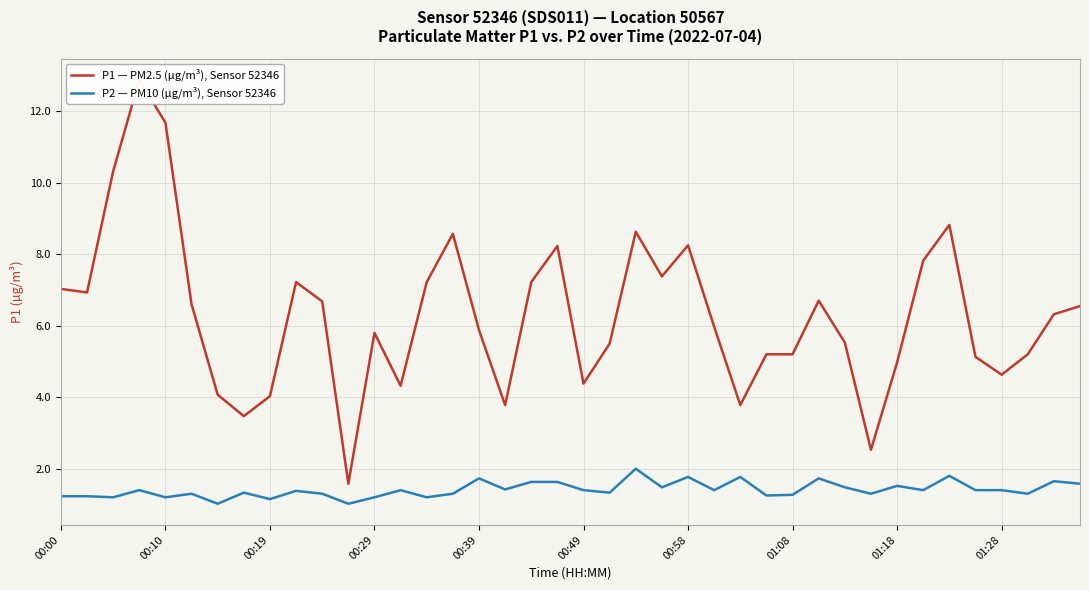

Is this an area chart (filled region under the line)?

No